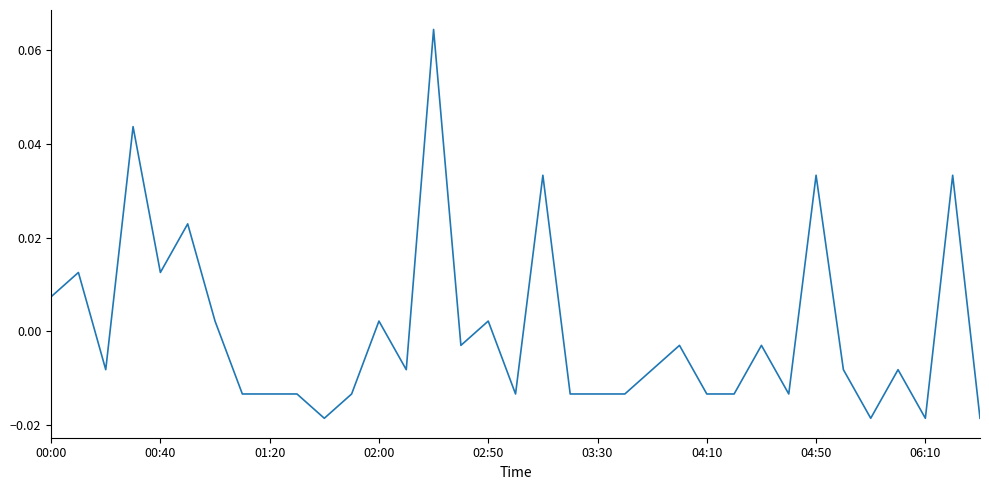

What is the label of the 31st point from the left?

05:20